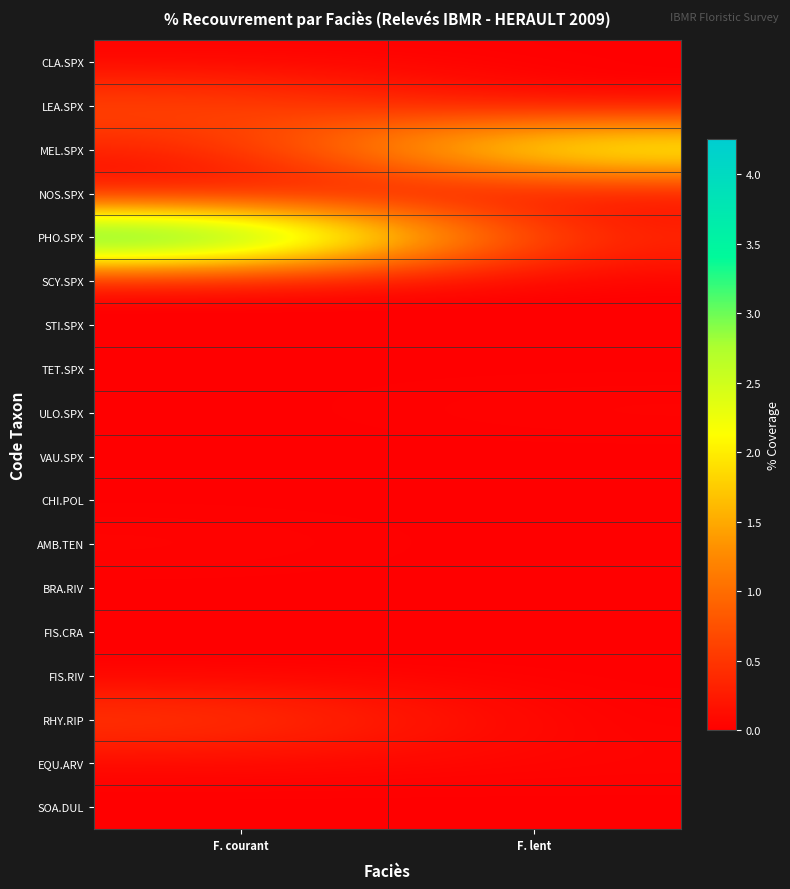

Reading left to right, transcribe all the data shown in this chart.

CLA.SPX: F. courant=0.0	F. lent=0.0
LEA.SPX: F. courant=0.8	F. lent=0.0
MEL.SPX: F. courant=0.2	F. lent=2.7
NOS.SPX: F. courant=0.0	F. lent=0.0
PHO.SPX: F. courant=4.2	F. lent=0.3
SCY.SPX: F. courant=0.0	F. lent=0.0
STI.SPX: F. courant=0.0	F. lent=0.0
TET.SPX: F. courant=0.0	F. lent=0.0
ULO.SPX: F. courant=0.0	F. lent=0.1
VAU.SPX: F. courant=0.0	F. lent=0.0
CHI.POL: F. courant=0.0	F. lent=0.0
AMB.TEN: F. courant=0.1	F. lent=0.0
BRA.RIV: F. courant=0.0	F. lent=0.0
FIS.CRA: F. courant=0.0	F. lent=0.0
FIS.RIV: F. courant=0.0	F. lent=0.0
RHY.RIP: F. courant=0.6	F. lent=0.0
EQU.ARV: F. courant=0.1	F. lent=0.1
SOA.DUL: F. courant=0.0	F. lent=0.0